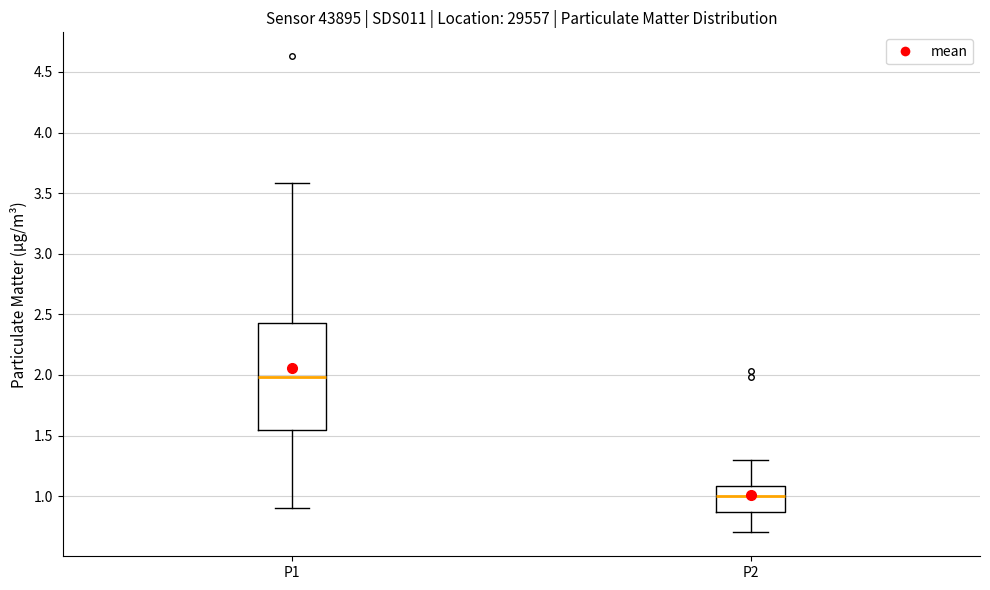

Reading left to right, read every box against the y-axis: the position of its median line, the range the box covers, and the ends of its whiskers. The values are not printed on the chart, so give them approximately, as read against the axis.

P1: median 2.00, box 1.55 to 2.45, whiskers 0.90 to 3.60
P2: median 1.00, box 0.85 to 1.10, whiskers 0.70 to 1.30